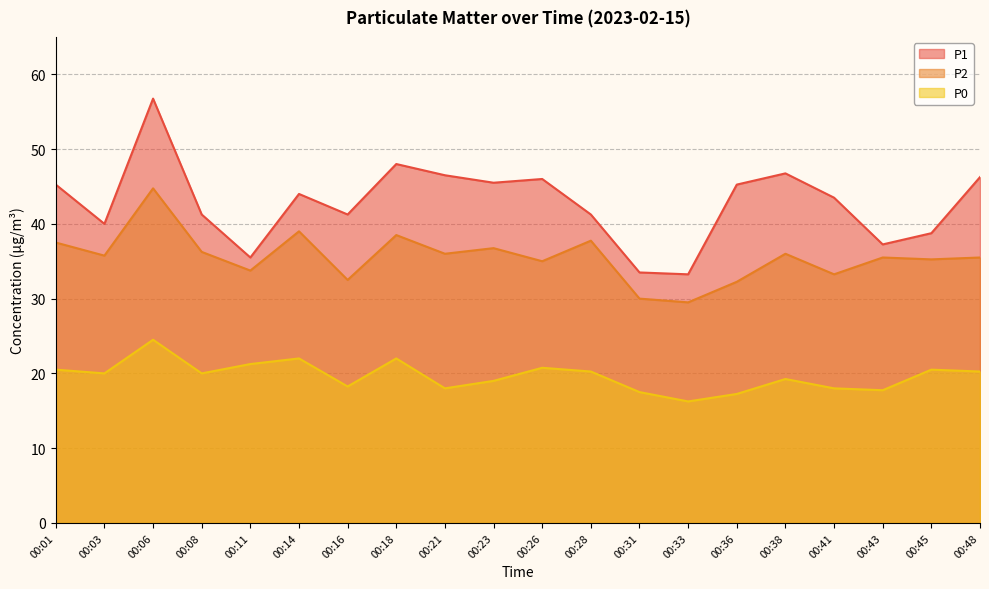

What is the difference between the maximum and minimum values in the P1 series?

23.5